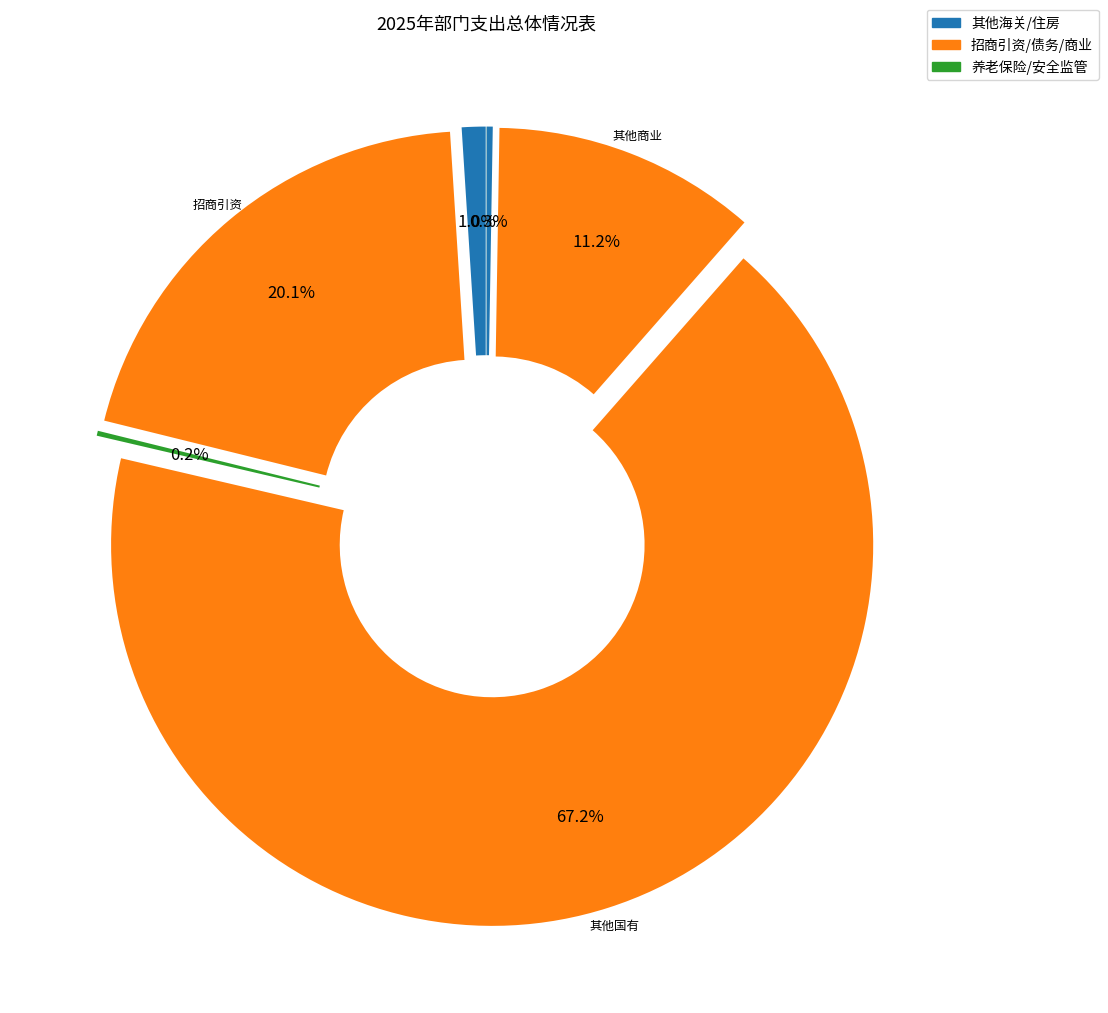

What is the smallest slice in the pie chart?

安全监管